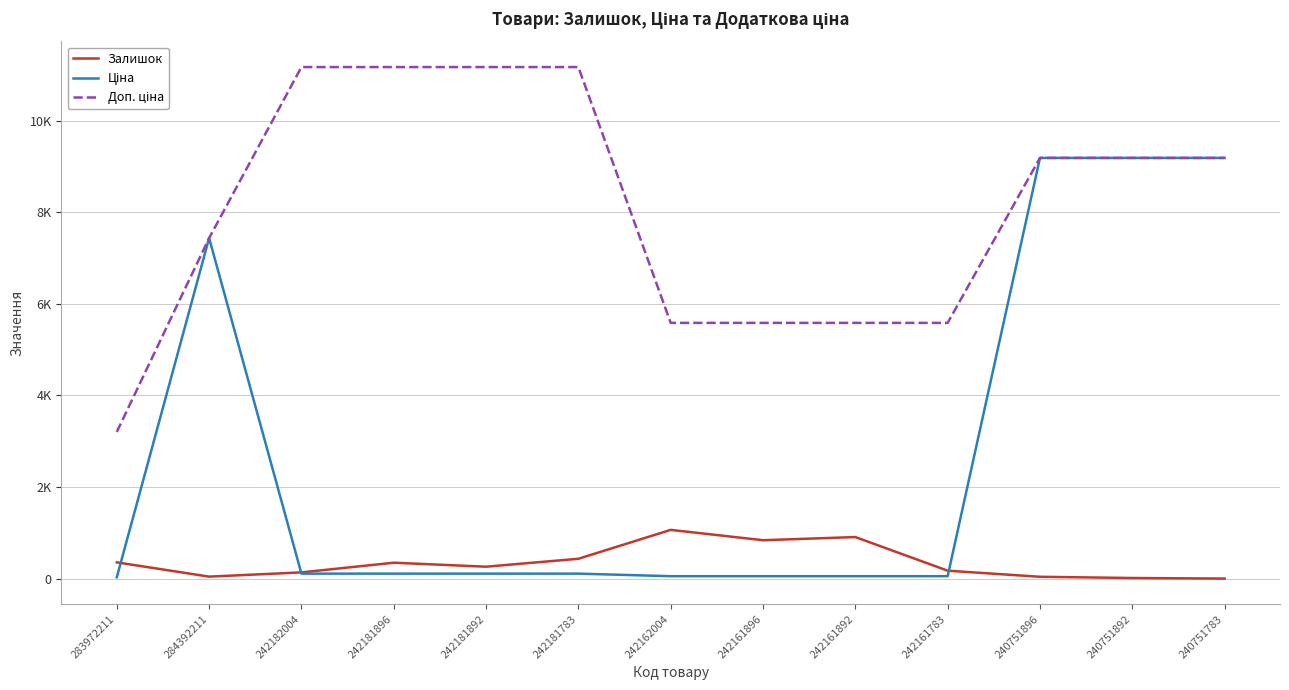

Does the chart have visible grid lines?

Yes